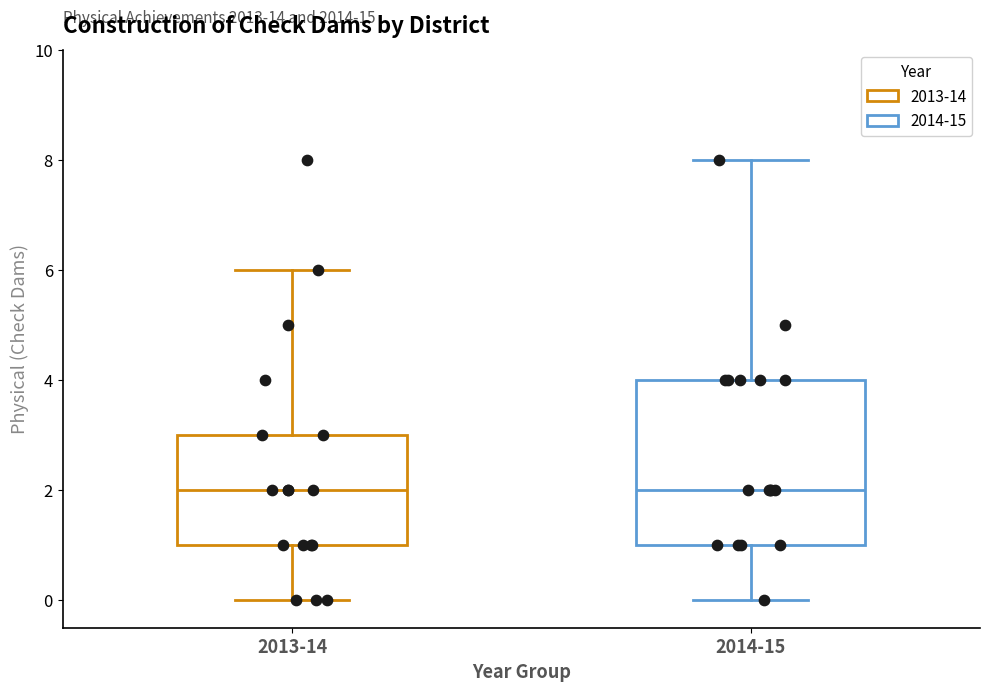

Where does the upper whisker of the box for 2013-14 end on the y-axis? The values are not printed on the chart, so give them approximately, as read against the axis.

6